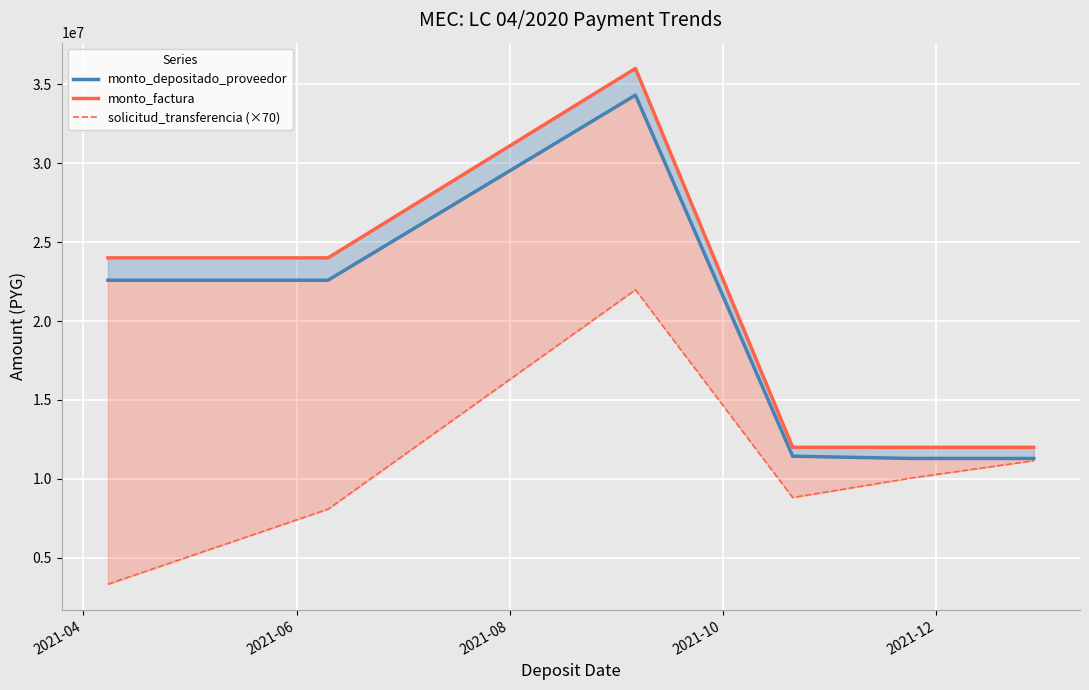

At how many categories does at least one series exceed 6465981?

6